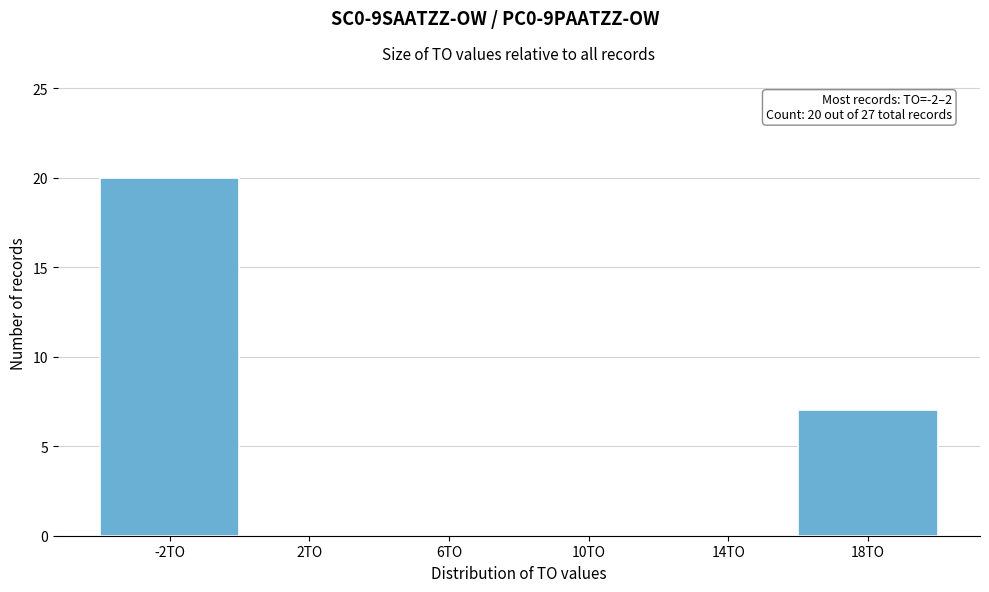

Reading left to right, extract all data points from this chart.

-2TO=20	2TO=0	6TO=0	10TO=0	14TO=0	18TO=7